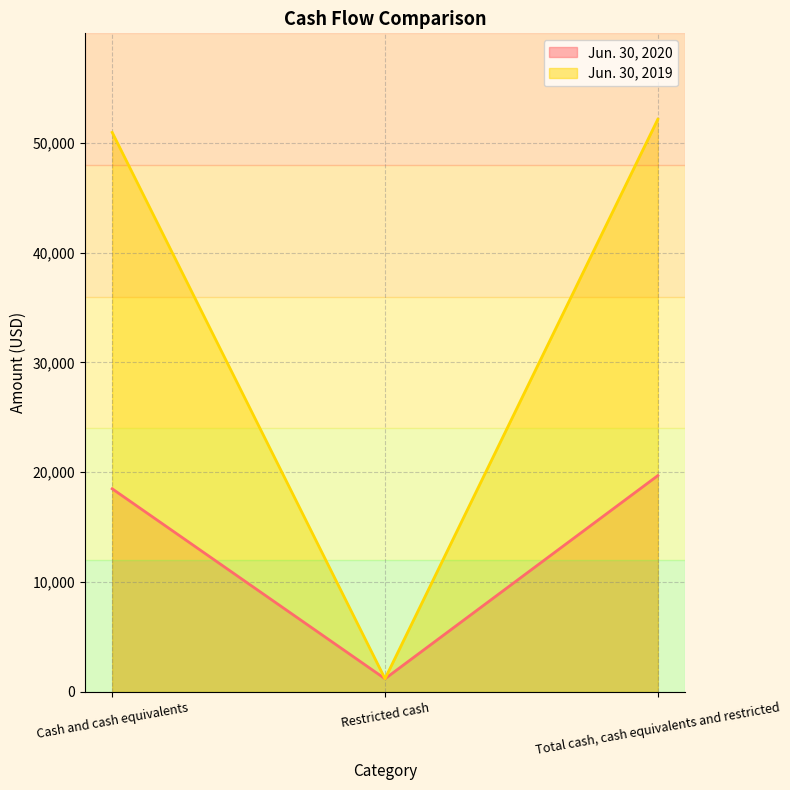

Which label corresponds to the largest value in the chart?

Total cash, cash equivalents and restricted